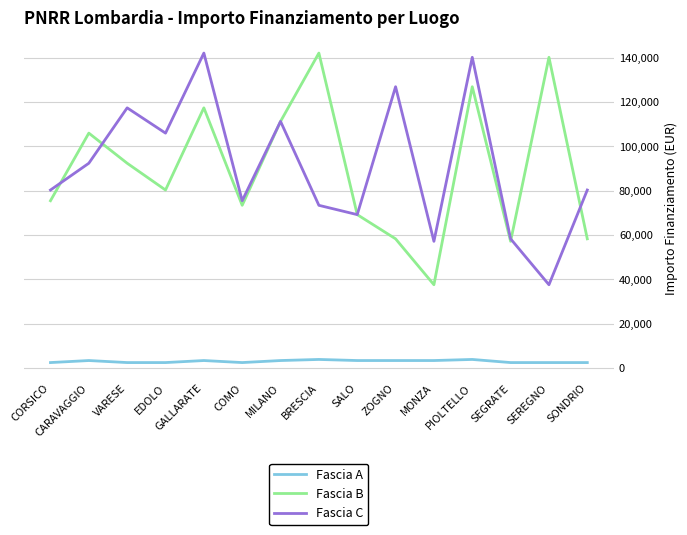

How many lines are shown in the chart?

3